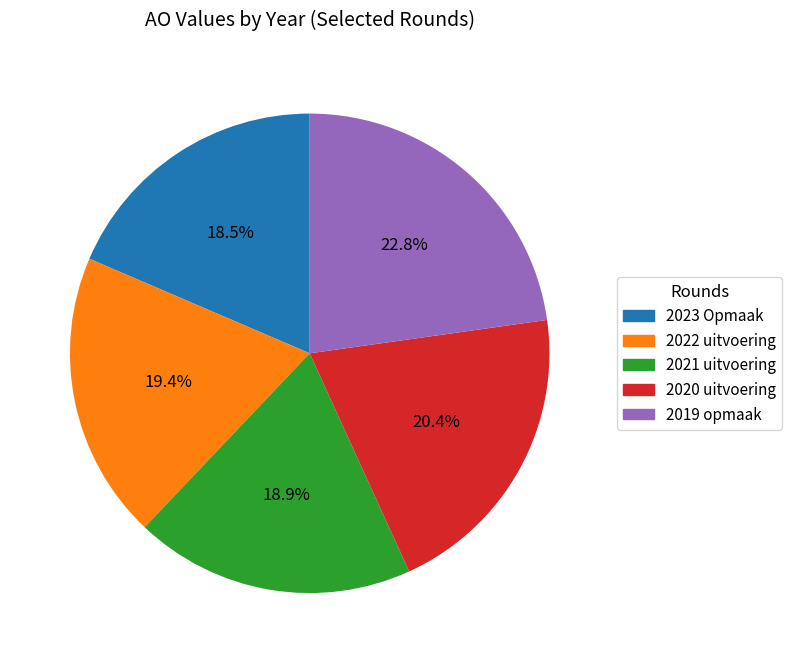

How many segments does this pie chart have?

5